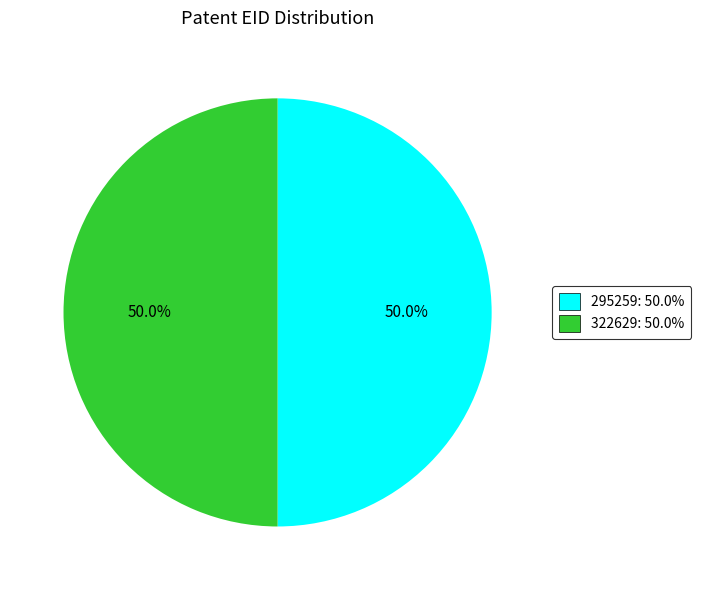

What is the ratio of the value at 295259 to the value at 322629?

1.0